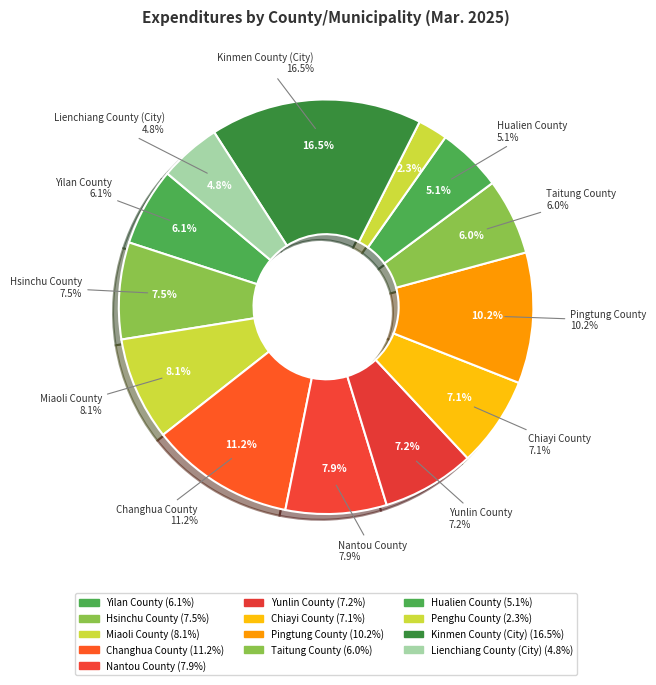

Count the number of slices in the pie.

13